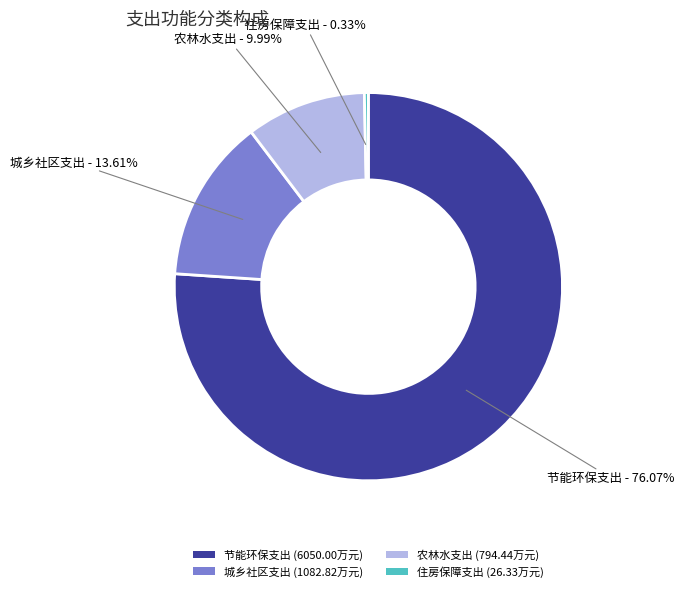

To the nearest percent, what portion does 节能环保支出 represent?

76%